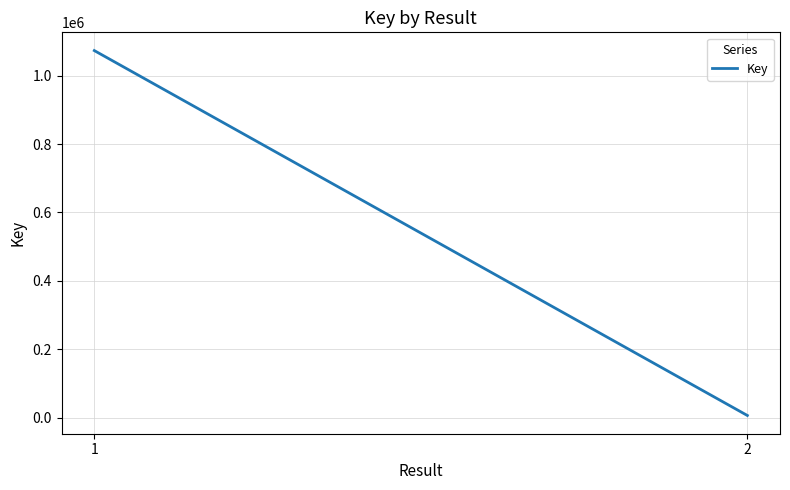

What is the value of the 2nd point from the left?

6477